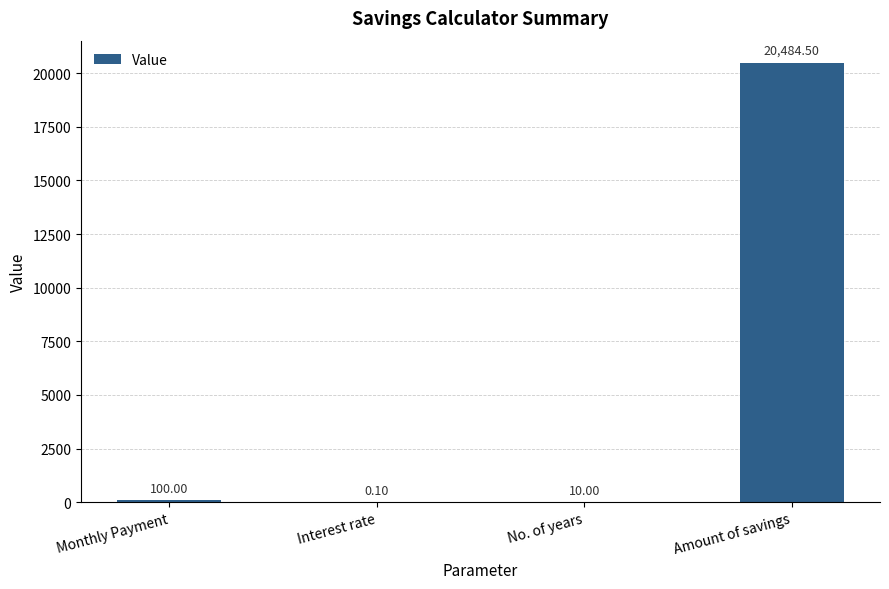

Reading left to right, list all the values displayed in this chart.

100.0	0.1	10.0	20484.5